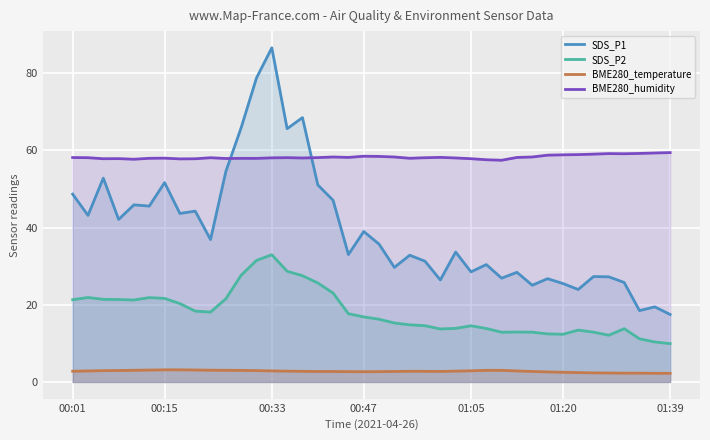

What is the minimum value for SDS_P2?

9.9